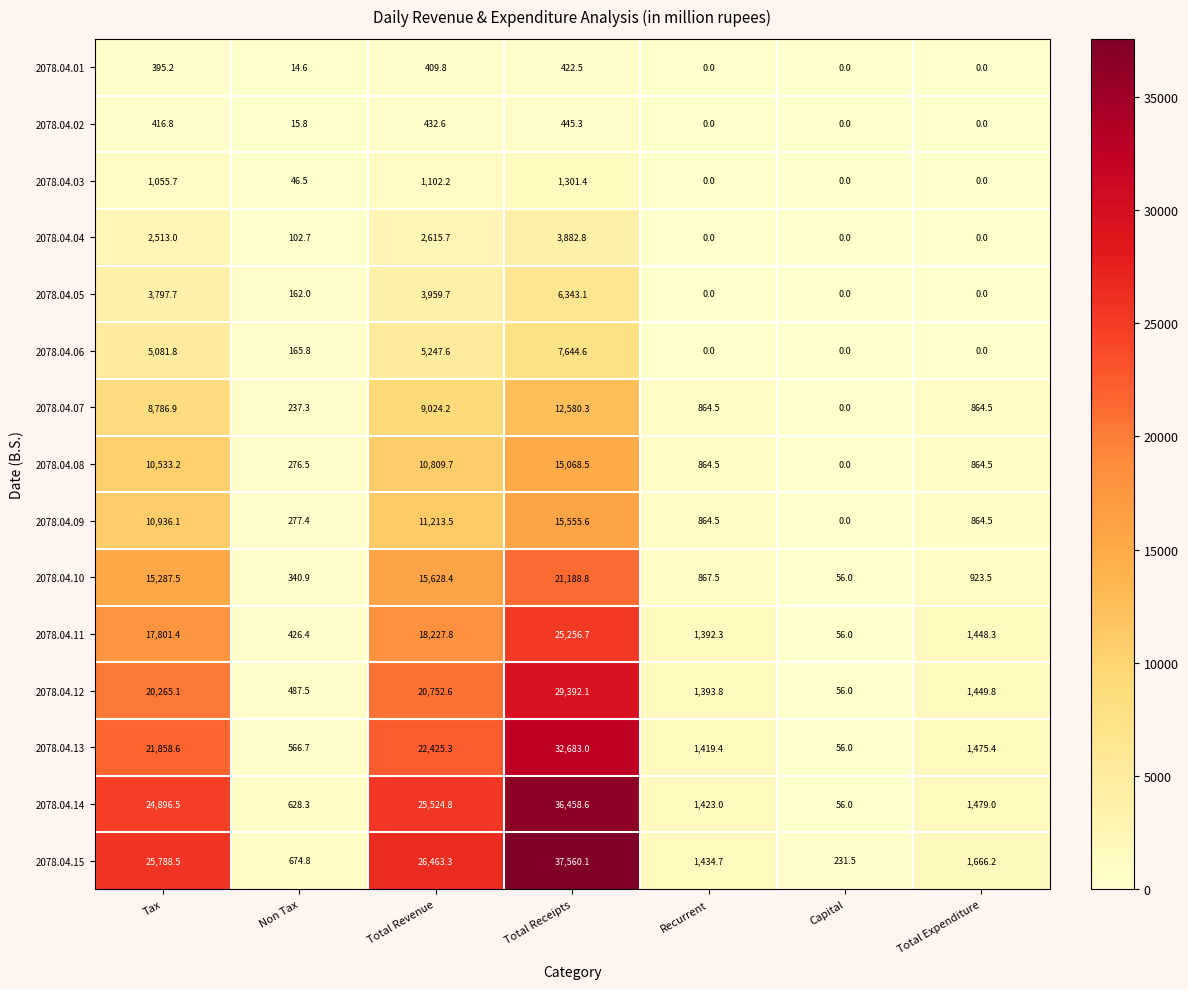

The 2078.04.02 series shows 0.0 at Capital. True or false?

True